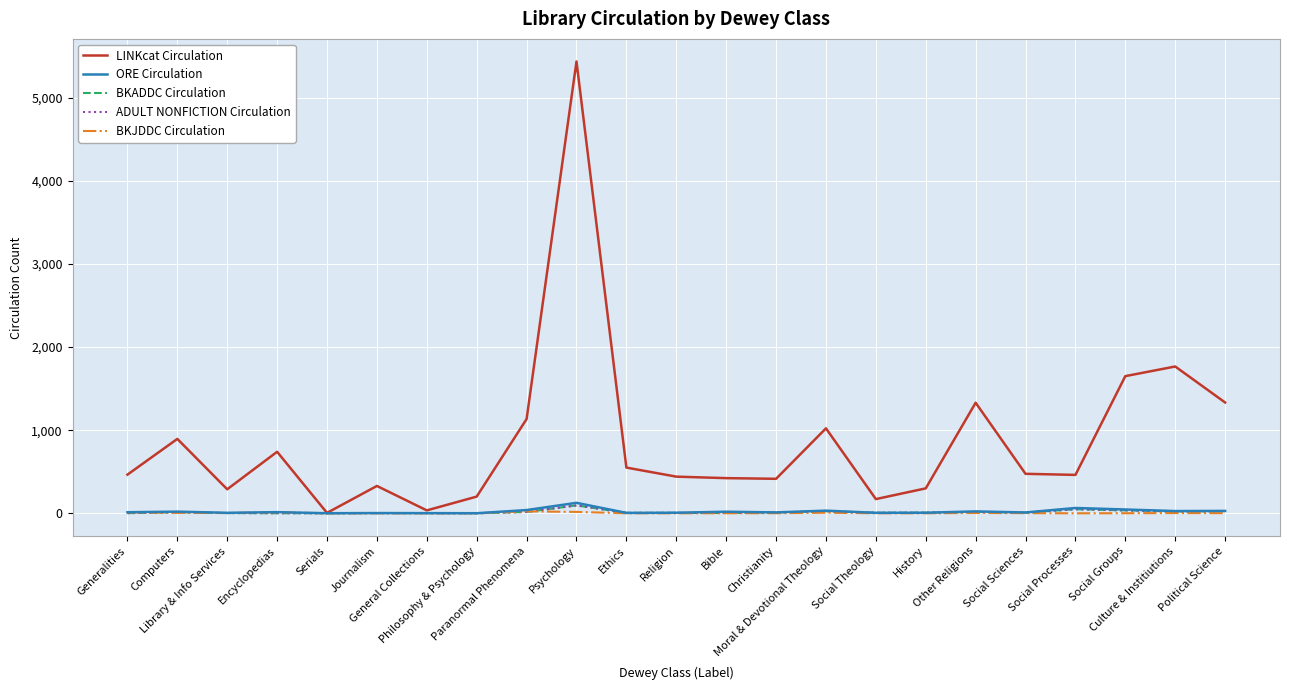

What is the difference between the second highest and second lowest values in the ORE Circulation series?

63